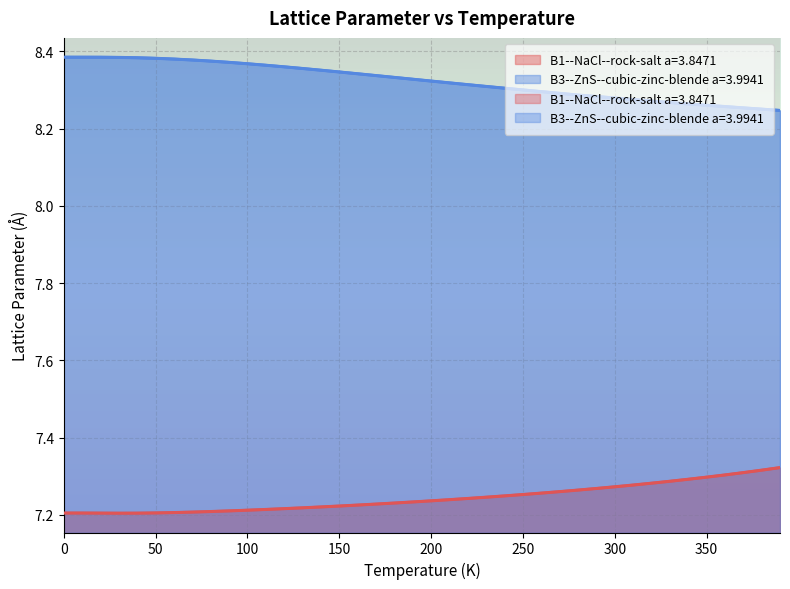

Reading left to right, list all the values displayed in this chart.

B1--NaCl--rock-salt a=3.8471: 0.0=7.2	10.0=7.2	20.0=7.2	30.0=7.2	40.0=7.2	50.0=7.2	60.0=7.2	70.0=7.2	80.0=7.2	90.0=7.2	100.0=7.2	110.0=7.2	120.0=7.2	130.0=7.2	140.0=7.2	150.0=7.2	160.0=7.2	170.0=7.2	180.0=7.2	190.0=7.2	200.0=7.2	210.0=7.2	220.0=7.2	230.0=7.2	240.0=7.2	250.0=7.3	260.0=7.3	270.0=7.3	280.0=7.3	290.0=7.3	300.0=7.3	310.0=7.3	320.0=7.3	330.0=7.3	340.0=7.3	350.0=7.3	360.0=7.3	370.0=7.3	380.0=7.3	390.0=7.3
B3--ZnS--cubic-zinc-blende a=3.9941: 0.0=8.4	10.0=8.4	20.0=8.4	30.0=8.4	40.0=8.4	50.0=8.4	60.0=8.4	70.0=8.4	80.0=8.4	90.0=8.4	100.0=8.4	110.0=8.4	120.0=8.4	130.0=8.4	140.0=8.4	150.0=8.3	160.0=8.3	170.0=8.3	180.0=8.3	190.0=8.3	200.0=8.3	210.0=8.3	220.0=8.3	230.0=8.3	240.0=8.3	250.0=8.3	260.0=8.3	270.0=8.3	280.0=8.3	290.0=8.3	300.0=8.3	310.0=8.3	320.0=8.3	330.0=8.3	340.0=8.3	350.0=8.3	360.0=8.3	370.0=8.3	380.0=8.3	390.0=8.2